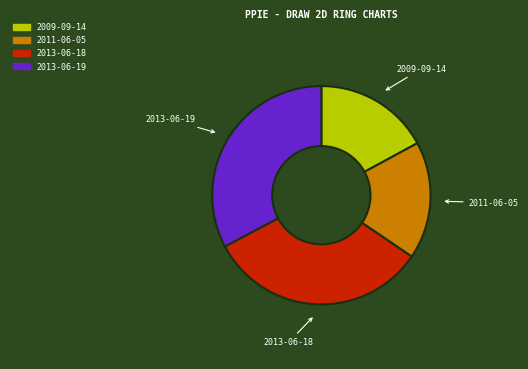

What is the ratio of the value at 2013-06-19 to the value at 2011-06-05?

1.9